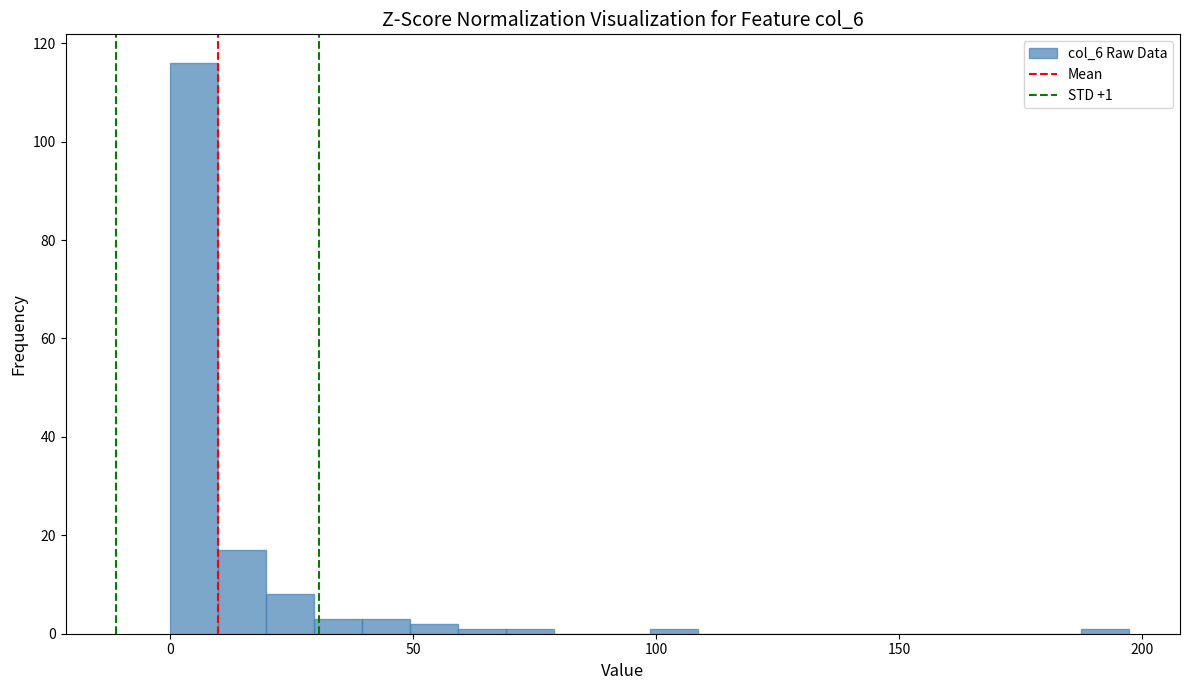

Around what value on the x-axis is the tallest bar? Give the approximate position of its centre, as read against the axis.

5